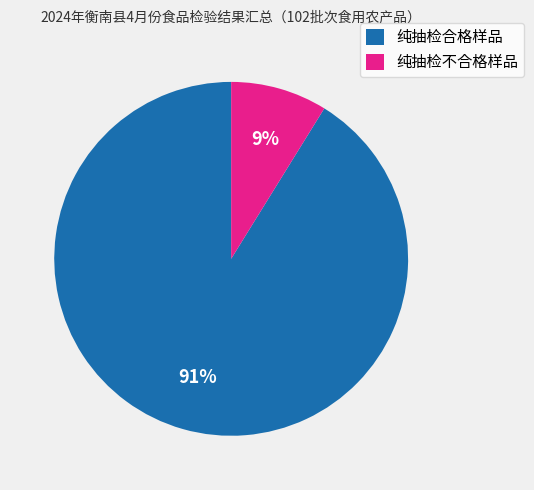

To the nearest percent, what is the difference between the largest and smallest slice percentages?

82%